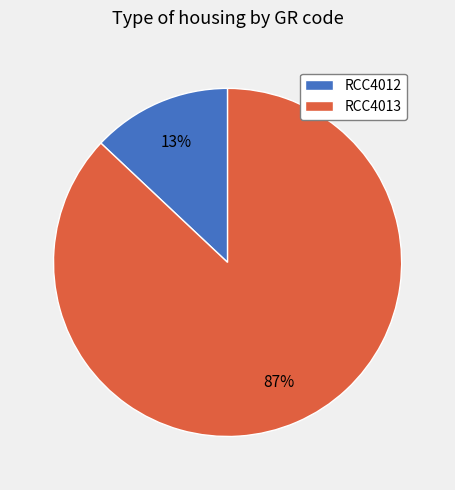

Does any single category account for the majority?

Yes